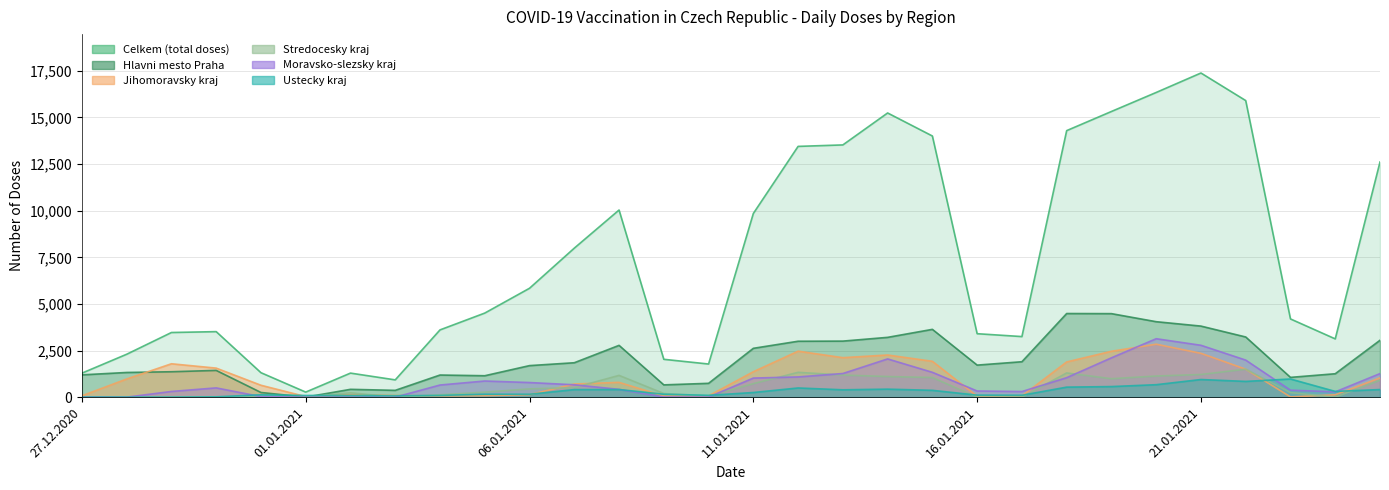

At which category is the sum across all series the highest?

21.01.2021